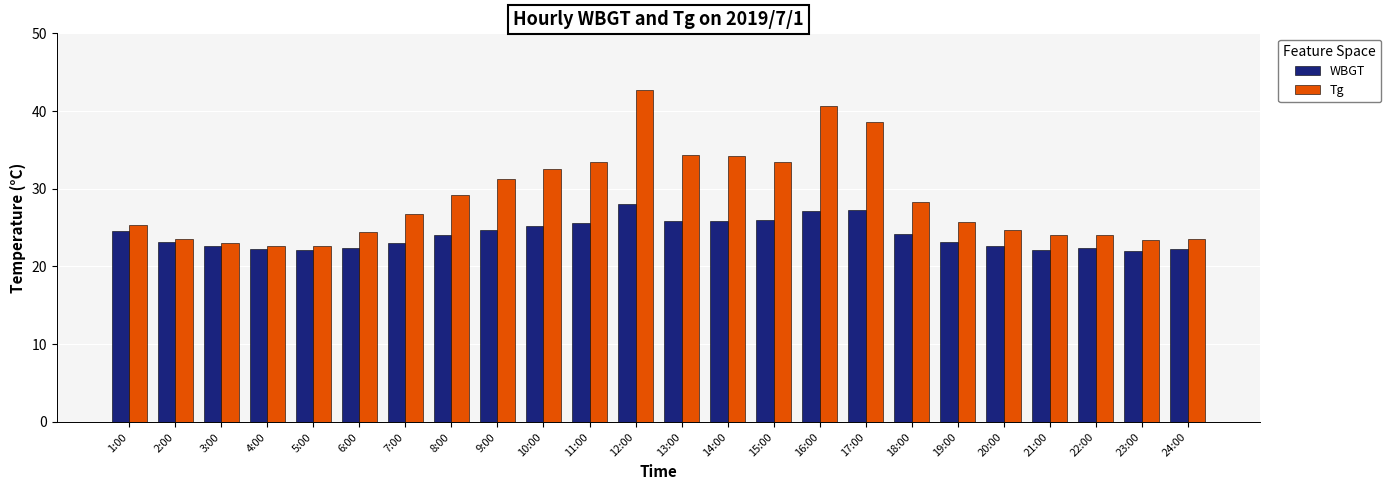

Between 5:00 and 12:00, which series saw the biggest shift?

Tg